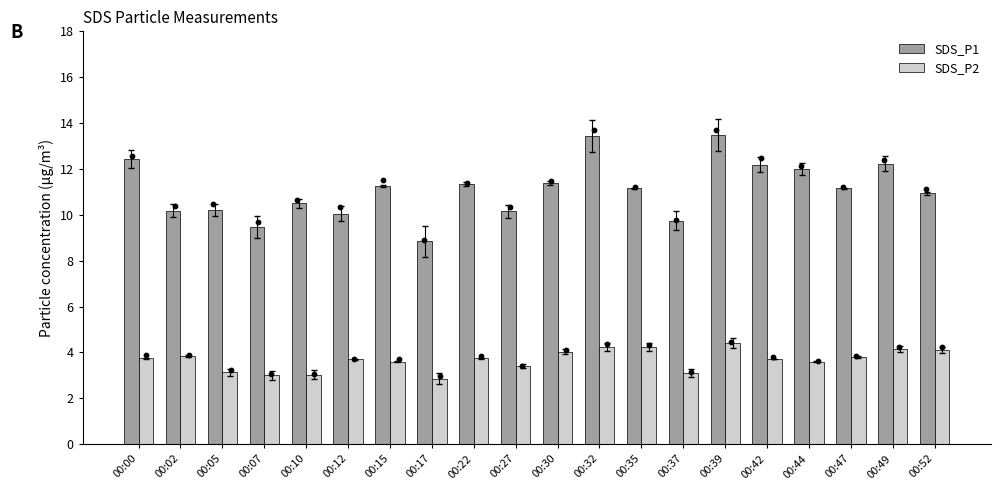

Is the value of SDS_P2 at 00:47 greater than the value of SDS_P1 at 00:27?

No